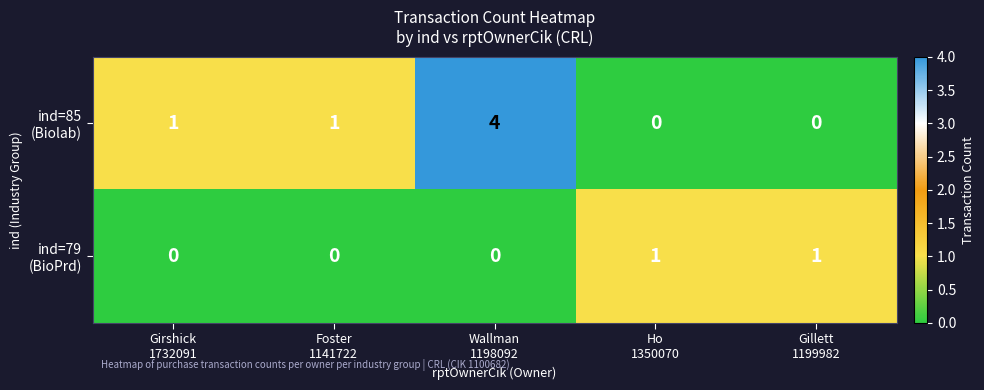

How many categories are shown in the chart?

5